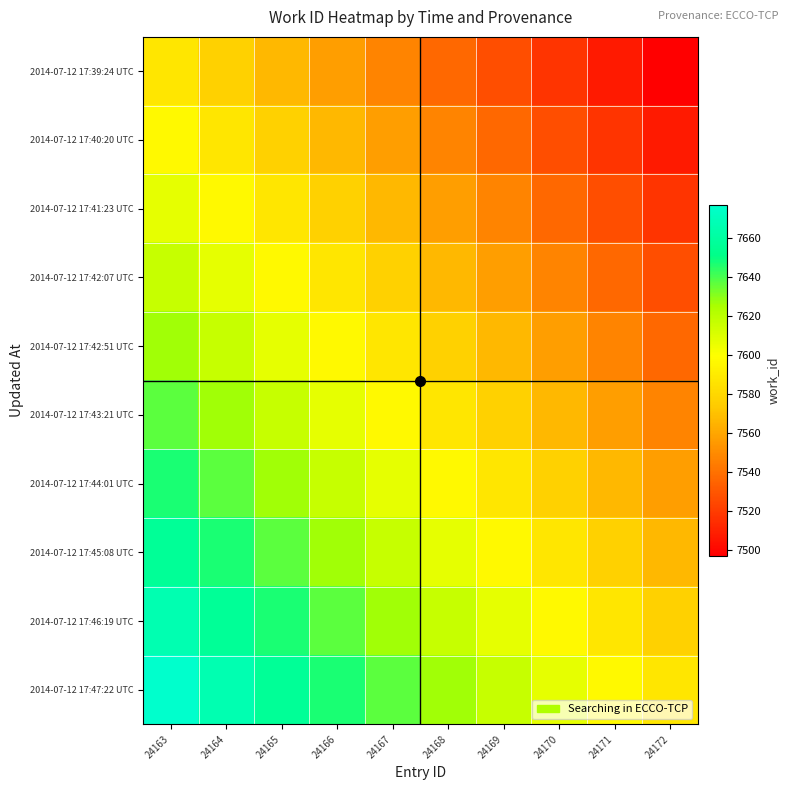

Between 24166 and 24172, which is larger?

24166